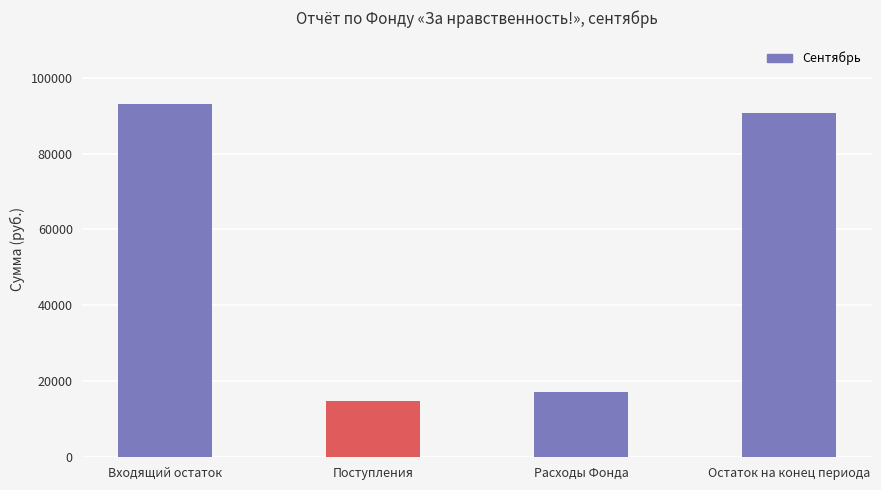

Is it true that the value at Остаток на конец периода is 90584.4?

True